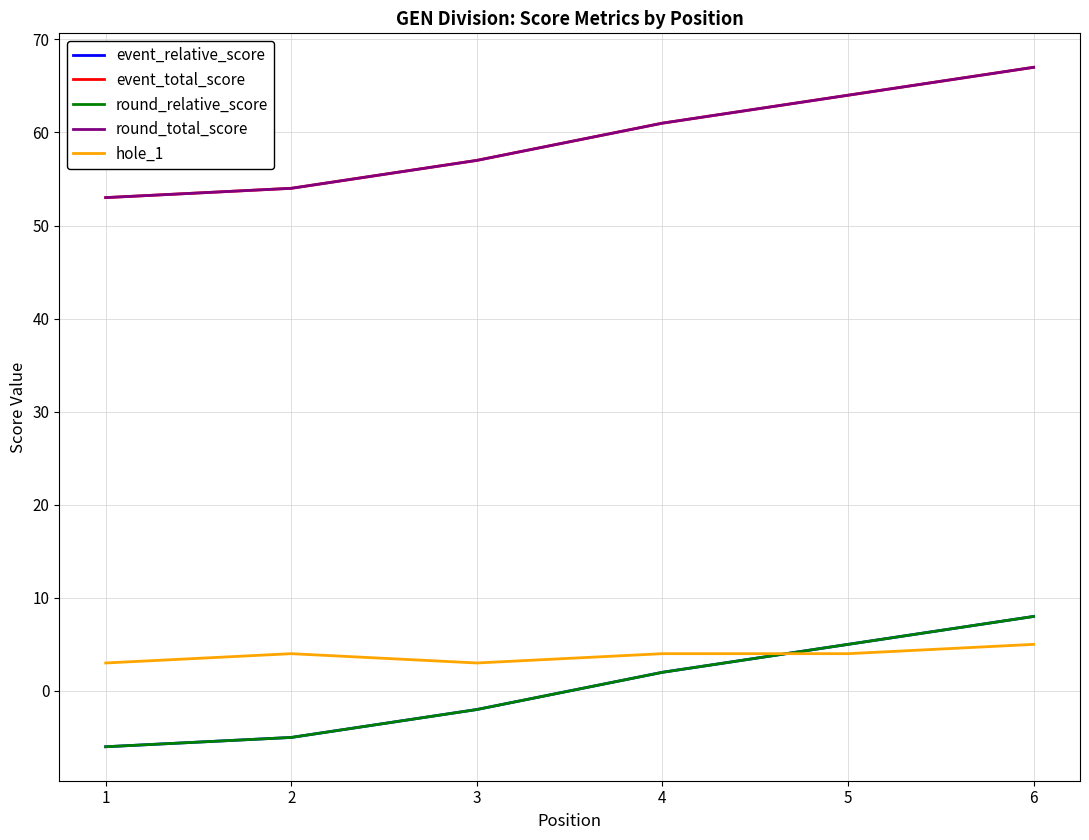

True or false: event_relative_score and event_total_score cross at least once.

False